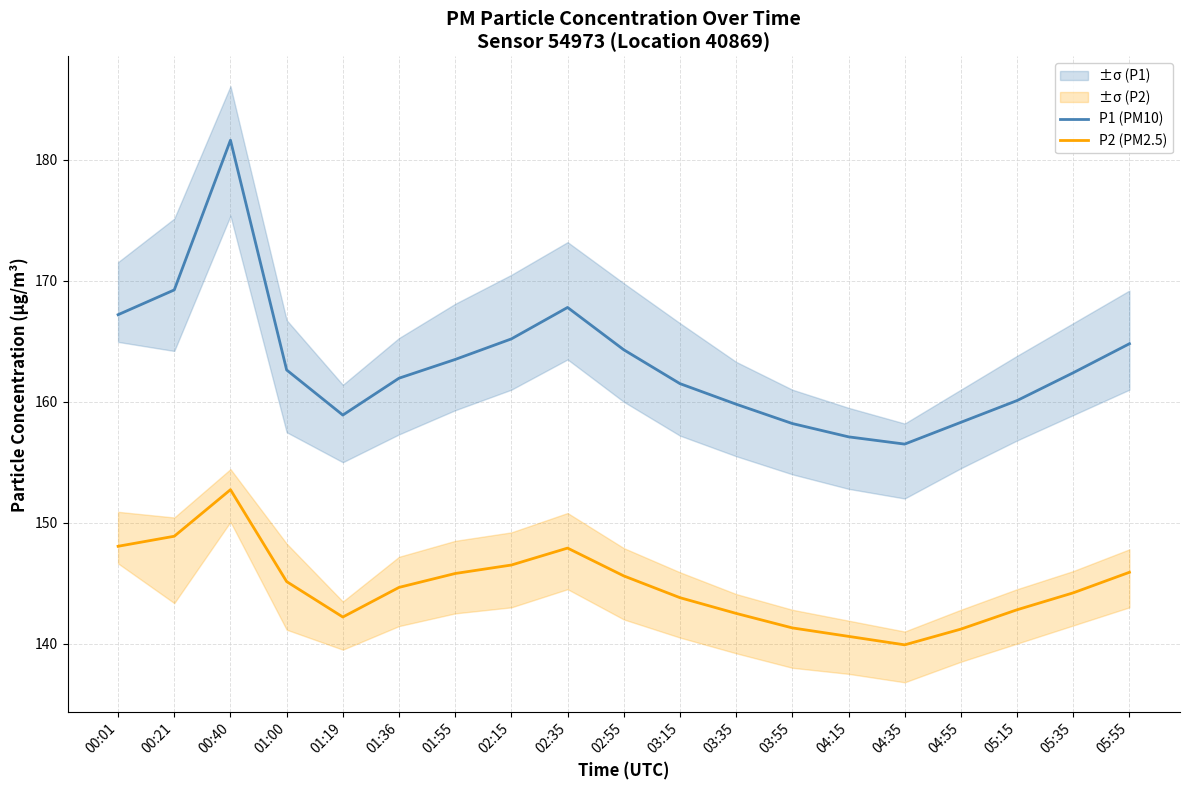

Which has a higher value, 04:55 or 02:55?

02:55